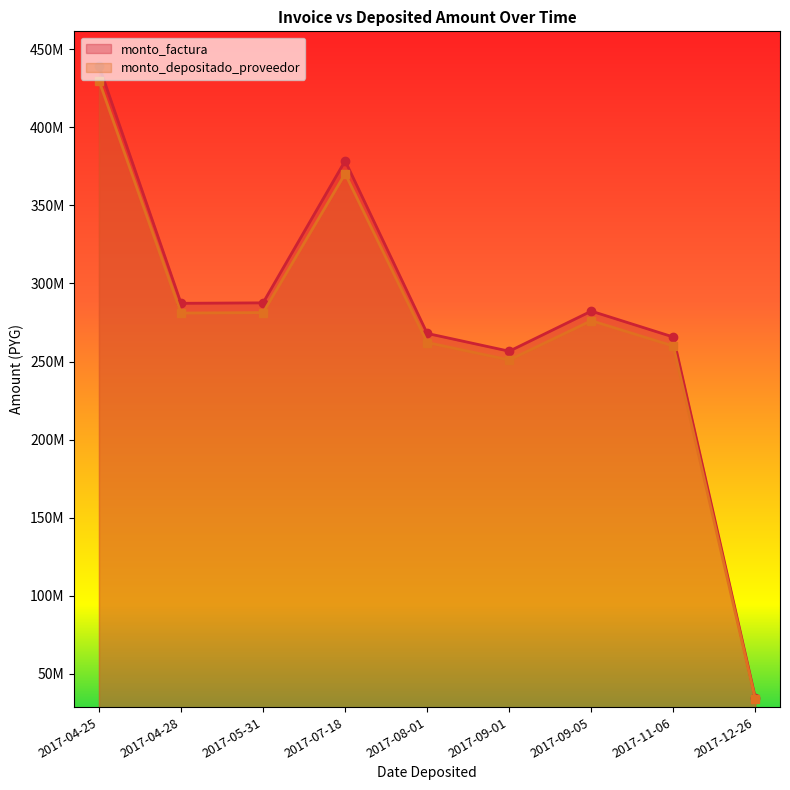

Reading left to right, what are all the values shown in this chart?

monto_factura: 2017-12-26=34300000	2017-11-06=265700000	2017-09-05=282300000	2017-09-01=256600000	2017-08-01=268000000	2017-07-18=378600000	2017-05-31=287600000	2017-04-28=287300000	2017-04-25=439600000
monto_depositado_proveedor: 2017-12-26=33554131	2017-11-06=259922233	2017-09-05=276161258	2017-09-01=251020116	2017-08-01=262172218	2017-07-18=370367171	2017-05-31=281346007	2017-04-28=281052531	2017-04-25=430040698